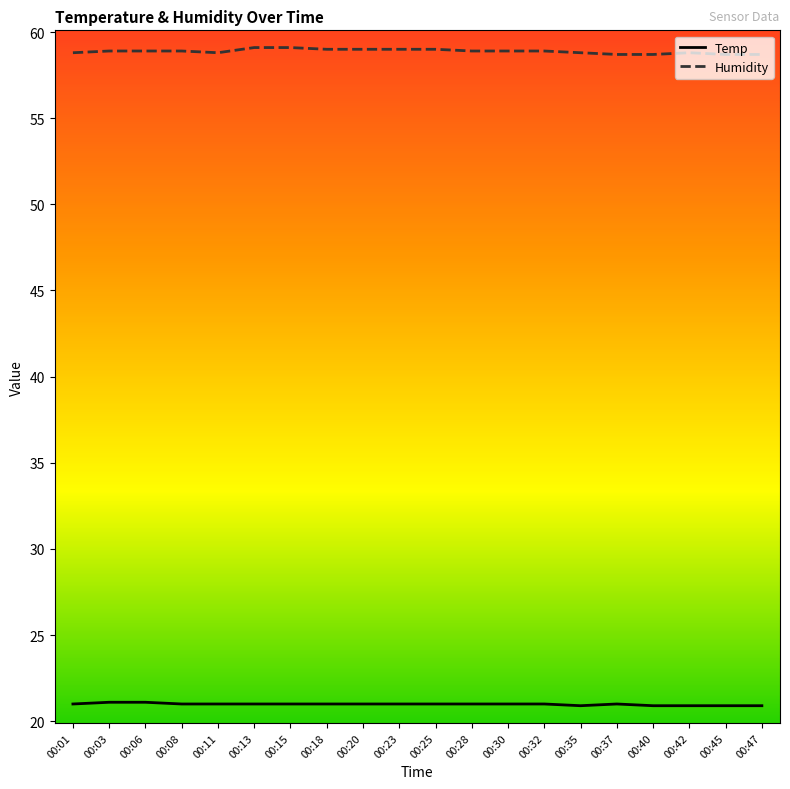

Is it true that Humidity equals 92.3 at 00:28?

False